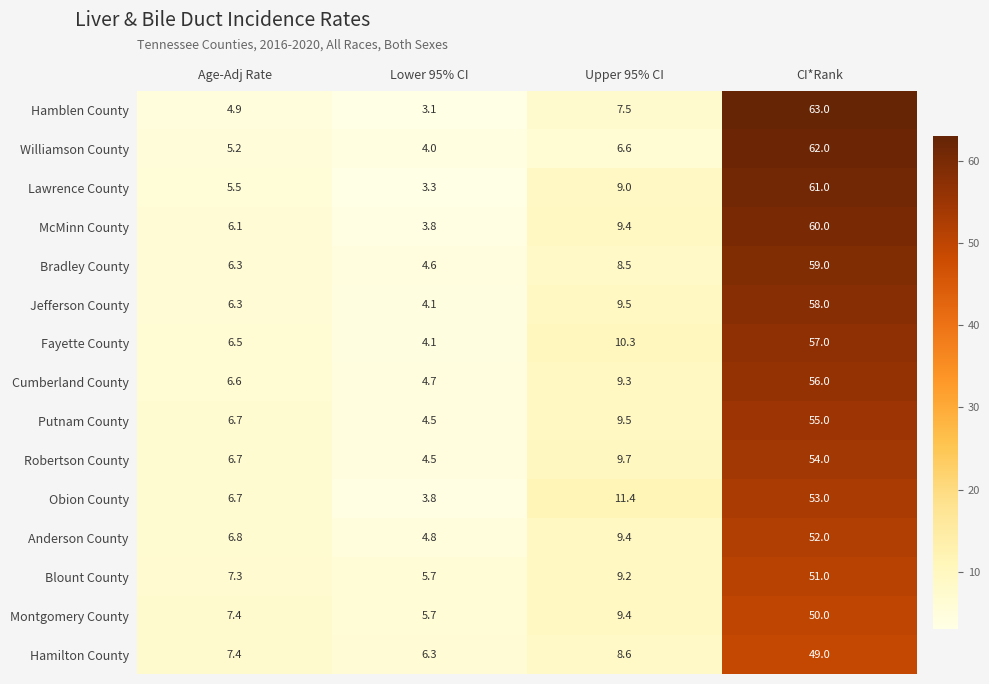

The value of Hamilton County at Age-Adj Rate is 10.6. True or false?

False